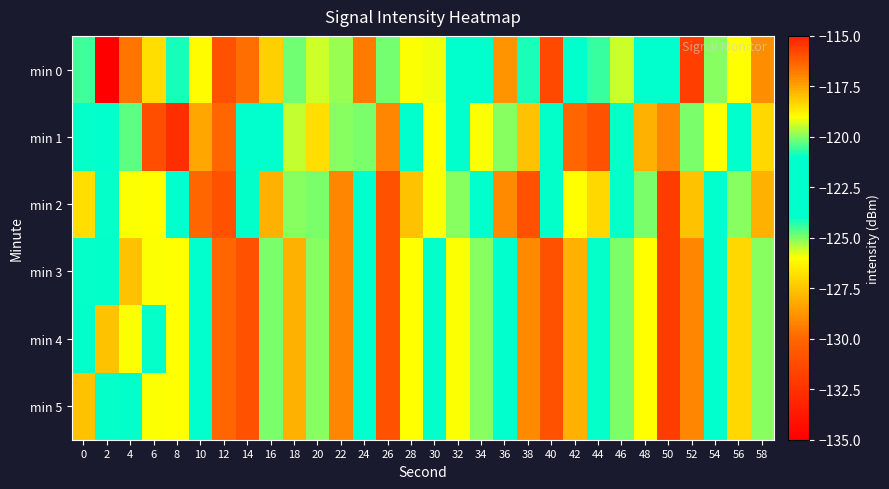

Which series has the largest range (max minus min)?

min 0